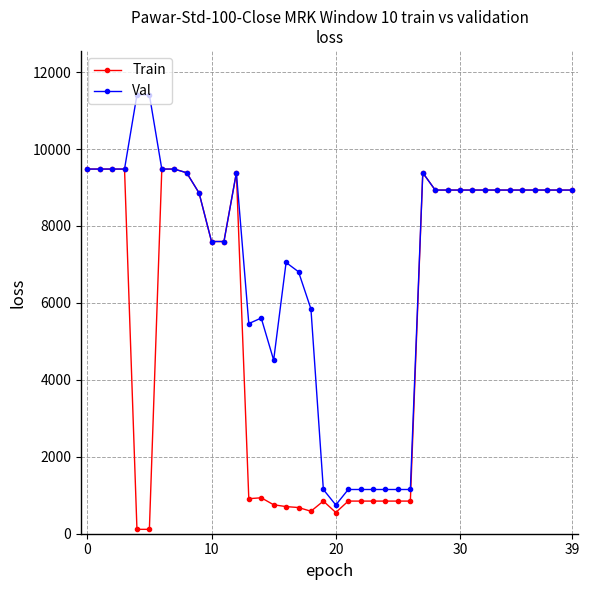

List the series in order of their overall mean, lowest first.

Train, Val